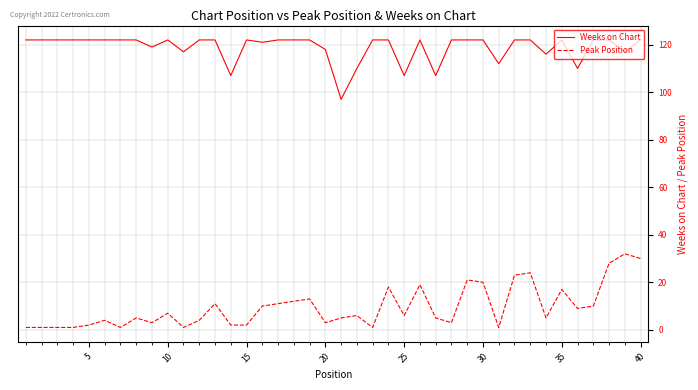

Which series has the largest range (max minus min)?

Peak Position